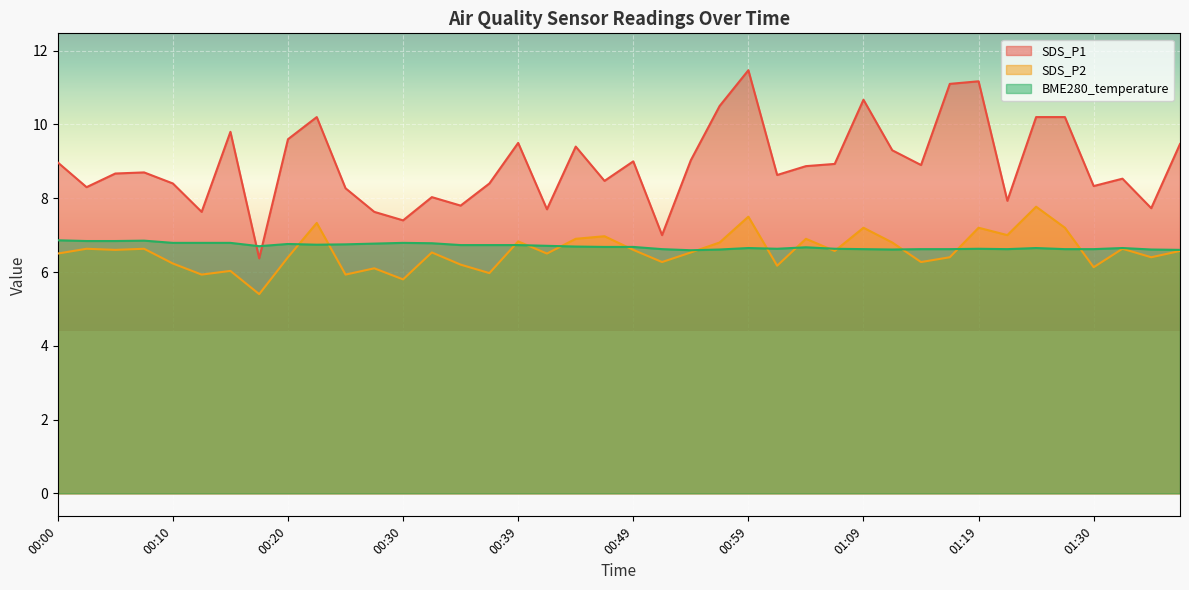

How many interior local peaks does the SDS_P1 series have?

11